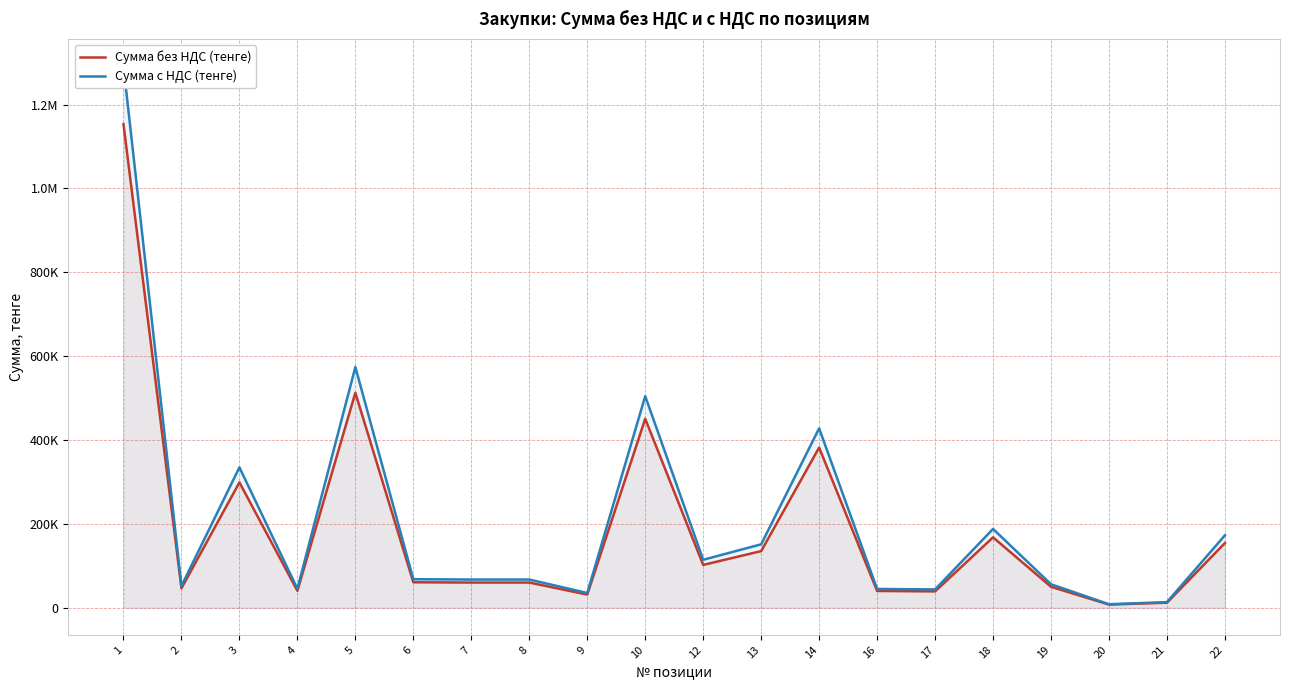

Reading left to right, extract all data points from this chart.

Сумма без НДС (тенге): 1153227.1	46351.3	298869.1	40395.3	512579.3	60755.2	60049.6	60049.6	31355.5	450537.9	102131.9	135024.8	381994.7	40000.0	39000.0	167840.0	50000.0	7479.5	12000.0	154275.0
Сумма с НДС (тенге): 1291614.4	51913.5	334733.4	45242.7	574088.8	68045.8	67255.5	67255.5	35118.1	504602.4	114387.7	151227.8	427834.0	44800.0	43680.0	187980.8	56000.0	8377.0	13440.0	172788.0